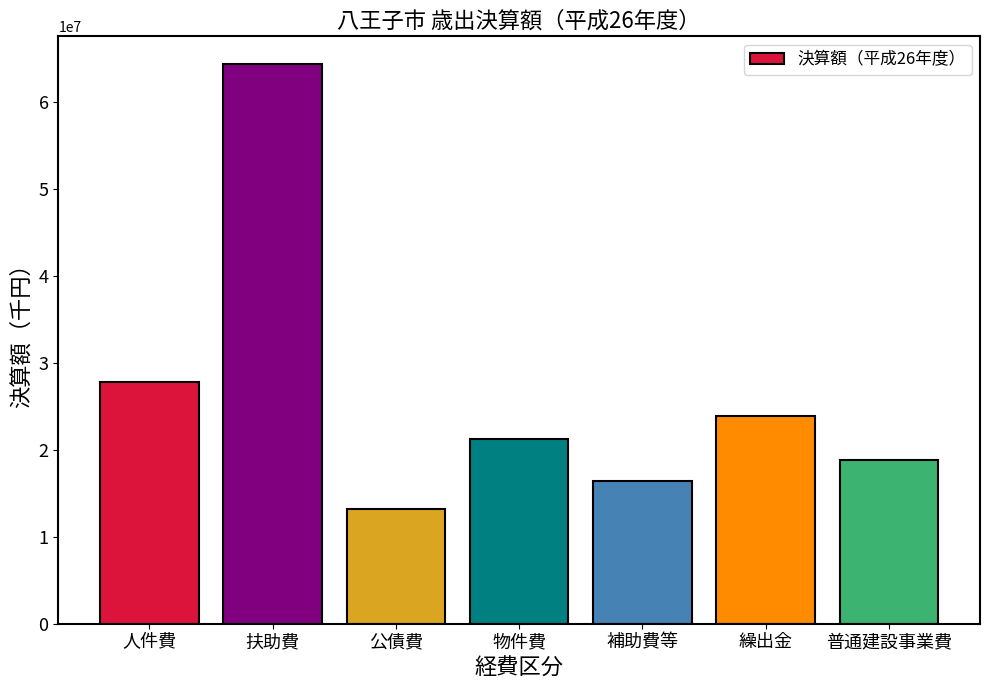

Reading left to right, list all the values displayed in this chart.

27818669	64352997	13202847	21235018	16434709	23843592	18880503